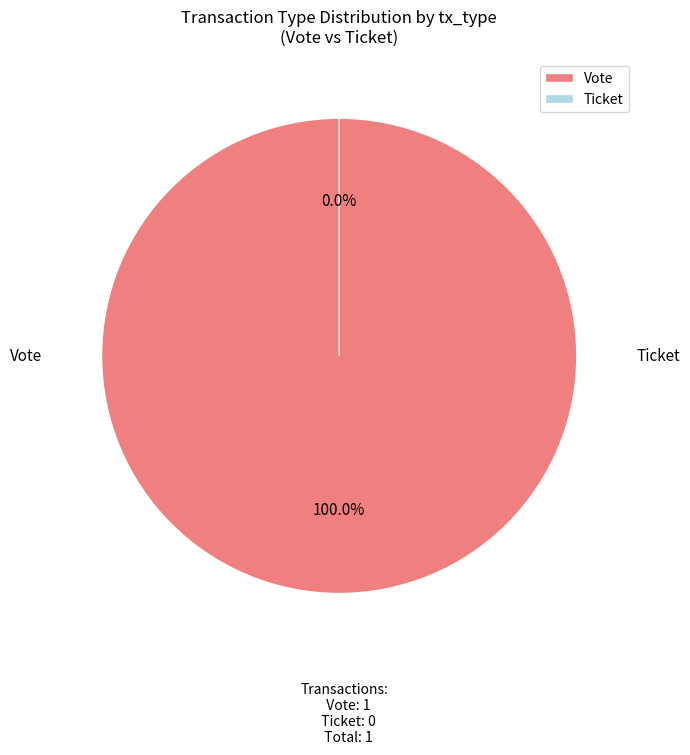

Rank the categories by value from lowest to highest.

Ticket, Vote